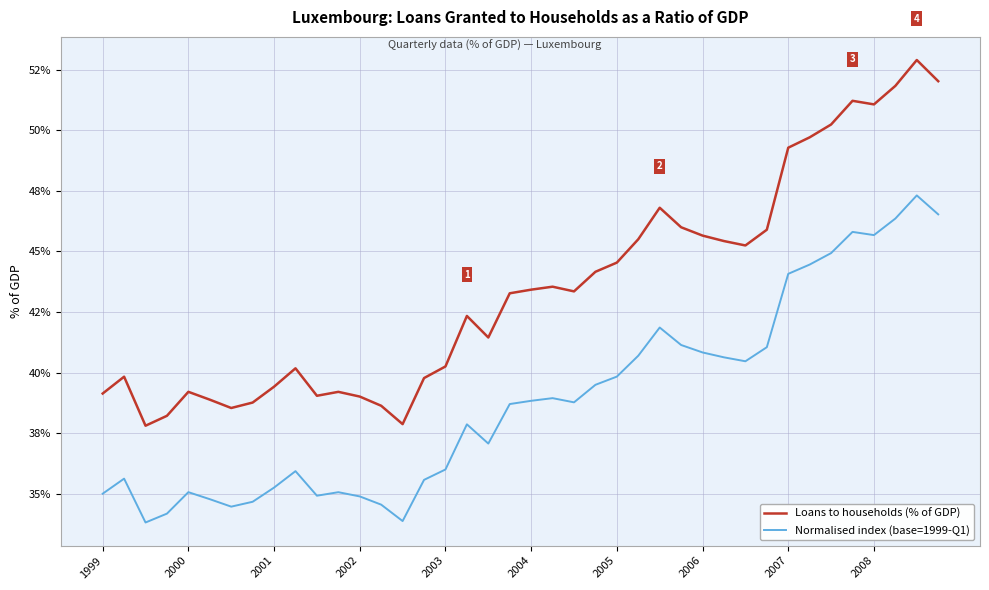

Does the chart display data point markers on the line(s)?

No